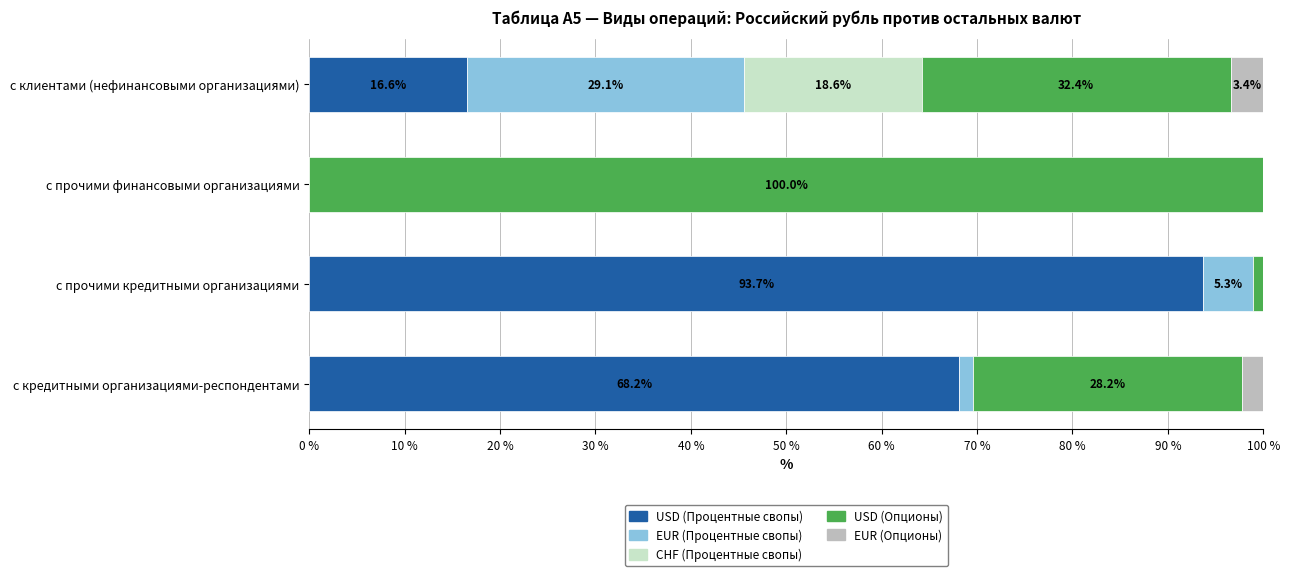

What is the total value across all series at с кредитными организациями-респондентами?

100.0